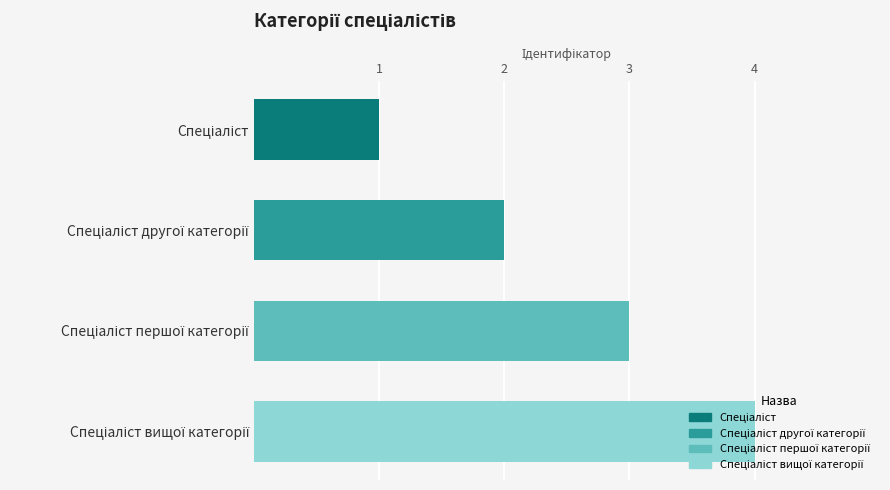

What is the greatest value displayed?

4